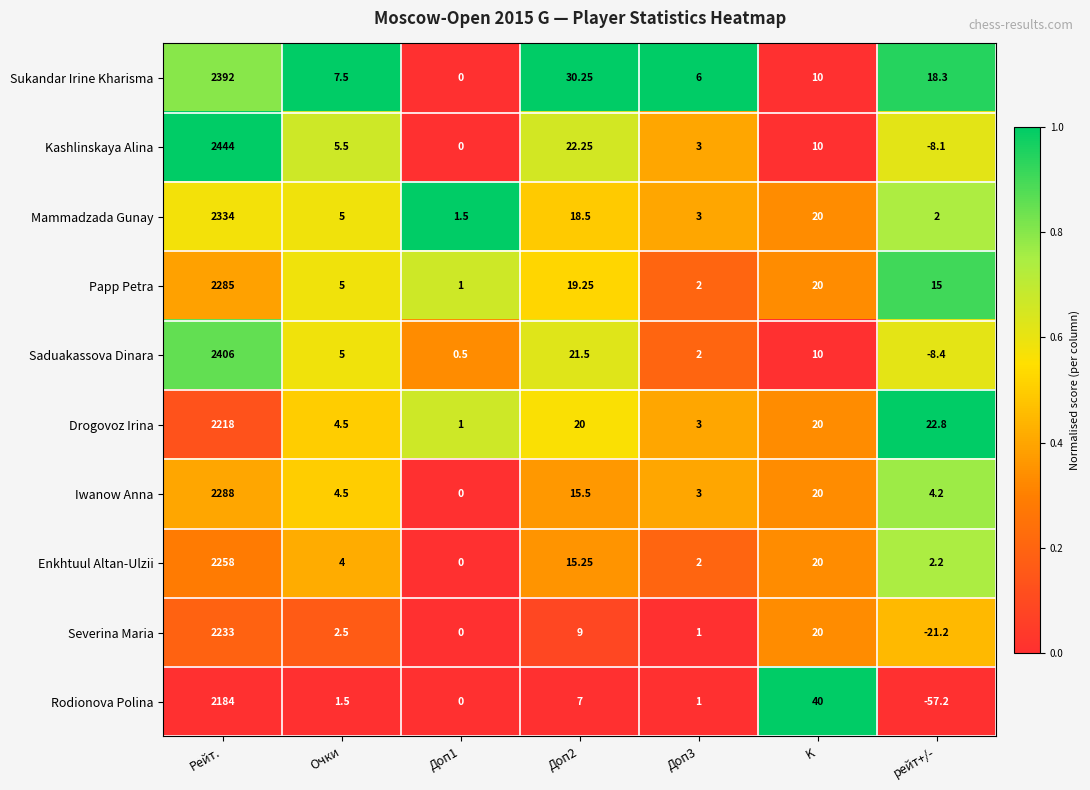

Rank the series at рейт+/- from lowest to highest value.

Rodionova Polina, Severina Maria, Saduakassova Dinara, Kashlinskaya Alina, Mammadzada Gunay, Enkhtuul Altan-Ulzii, Iwanow Anna, Papp Petra, Sukandar Irine Kharisma, Drogovoz Irina